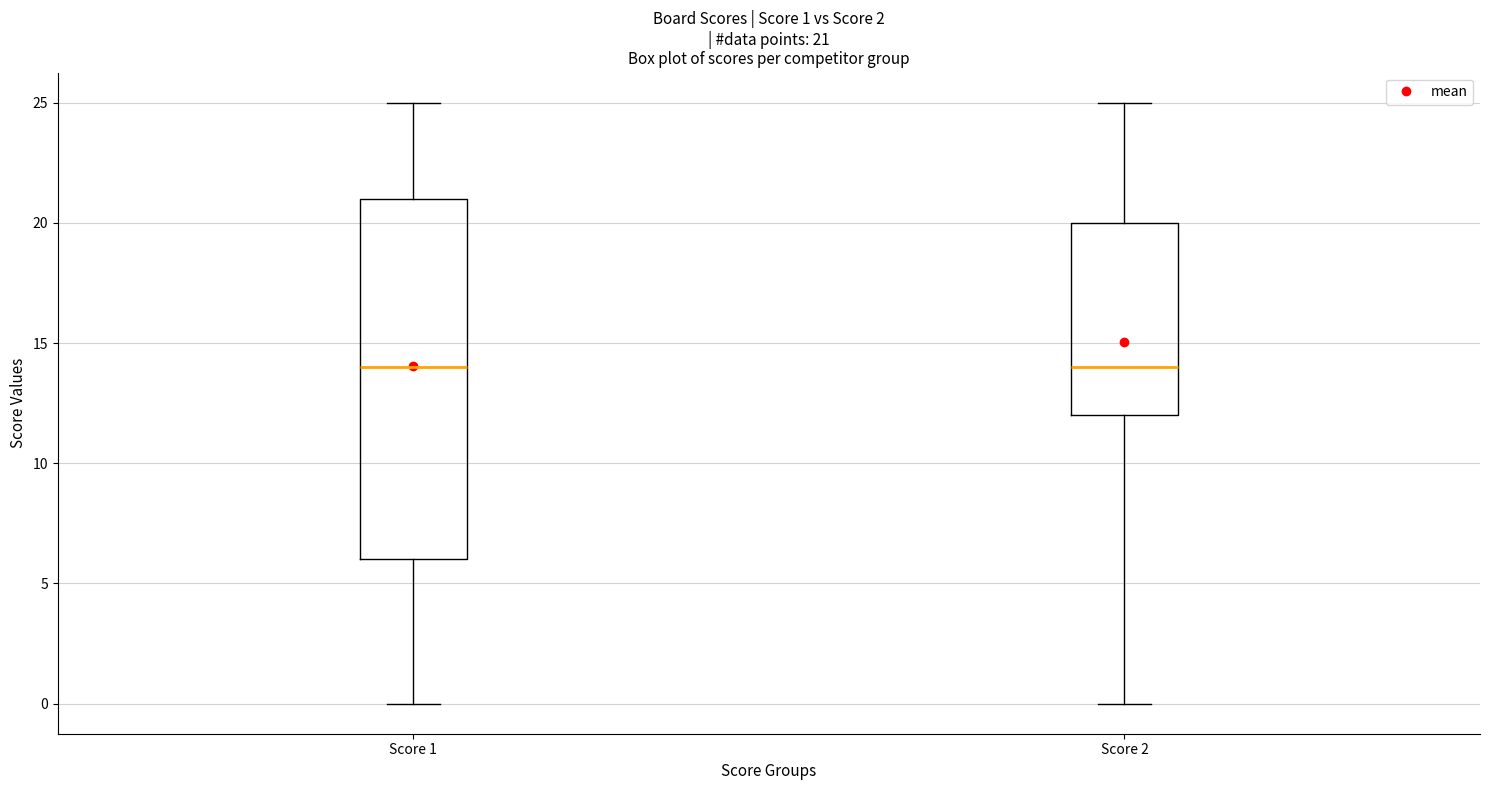

Which box is the tallest, from its lower edge to its upper edge?

Score 1